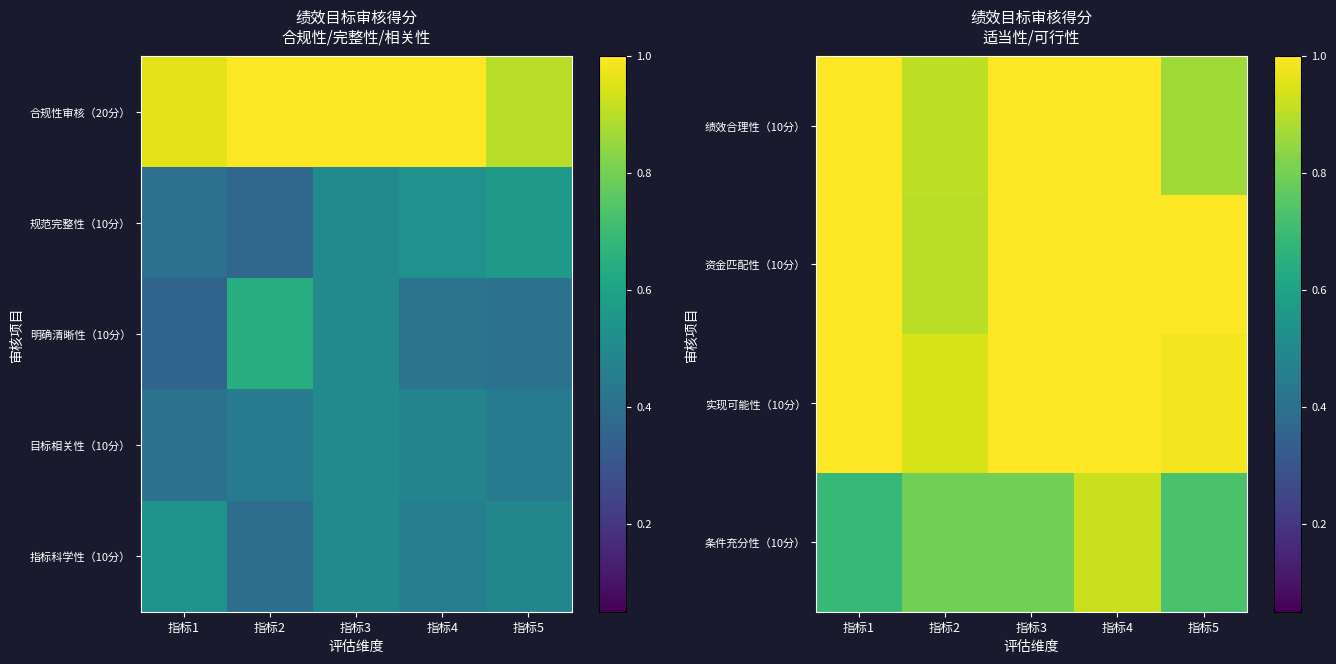

At which label is 实现可能性（10分） closest to 0?

指标2